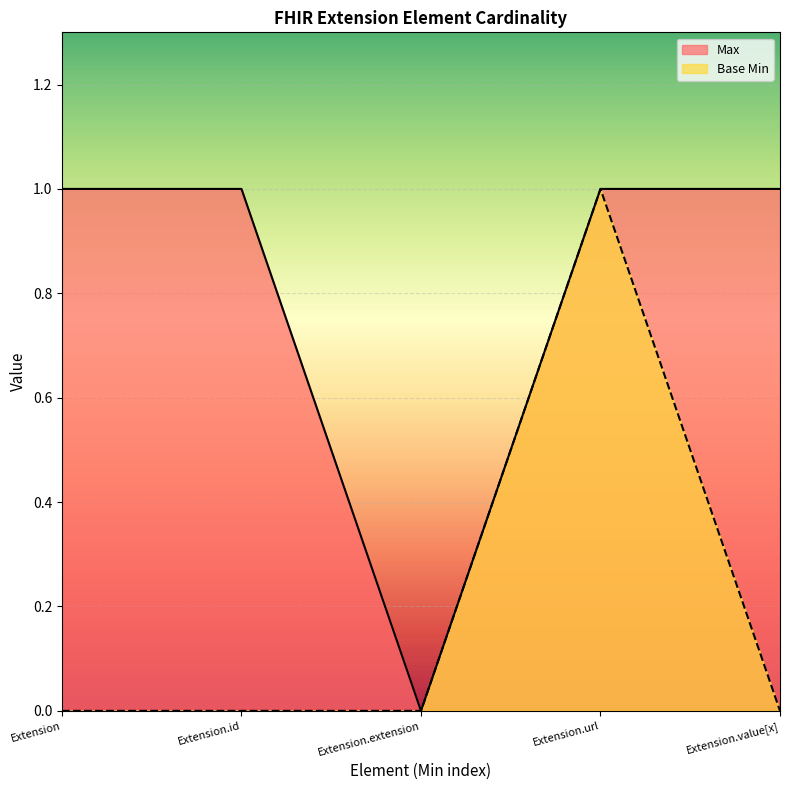

True or false: Base Min has a value of 0 at Extension.id.

True